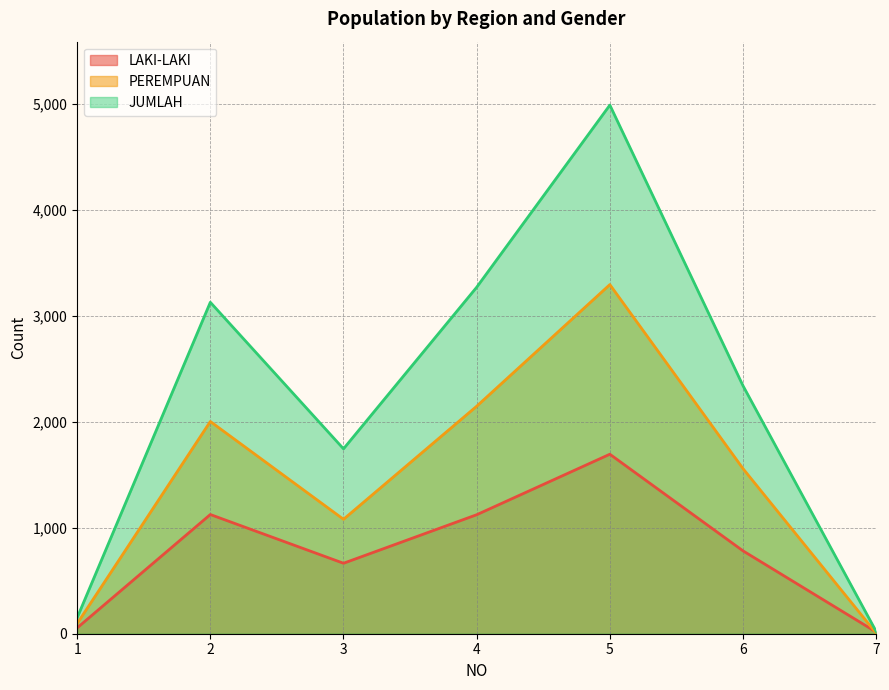

How many data points in JUMLAH are above 2340?

3